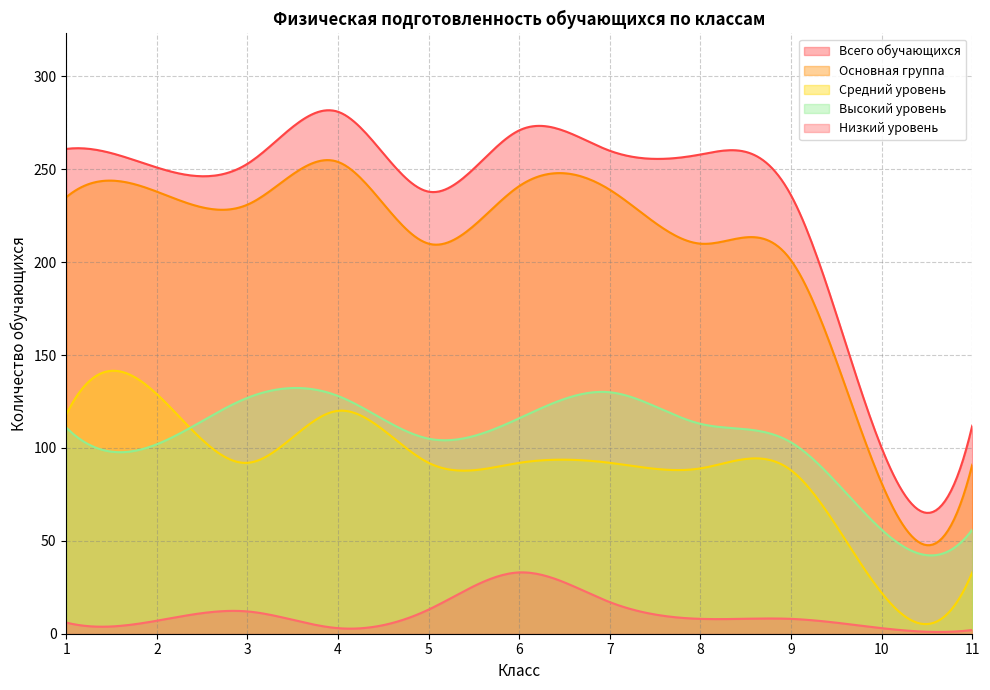

Reading left to right, transcribe all the data shown in this chart.

Всего обучающихся: 1=261	2=251	3=253	4=281	5=238	6=271	7=260	8=258	9=236	10=100	11=112
Основная группа: 1=235	2=238	3=231	4=254	5=210	6=241	7=239	8=210	9=201	10=81	11=91
Низкий уровень: 1=6	2=7	3=12	4=3	5=13	6=33	7=17	8=8	9=8	10=3	11=2
Средний уровень: 1=118	2=129	3=92	4=120	5=92	6=92	7=92	8=89	9=88	10=22	11=33
Высокий уровень: 1=111	2=102	3=127	4=128	5=105	6=116	7=130	8=113	9=103	10=56	11=56